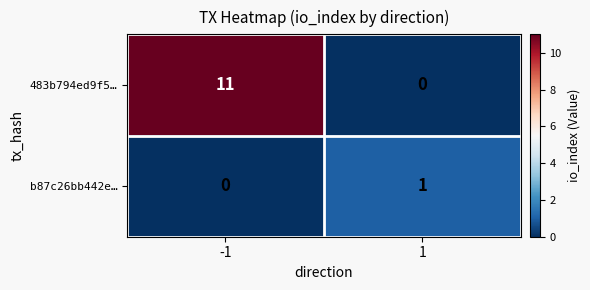

Which series has the largest total across all categories?

483b794ed9f5…